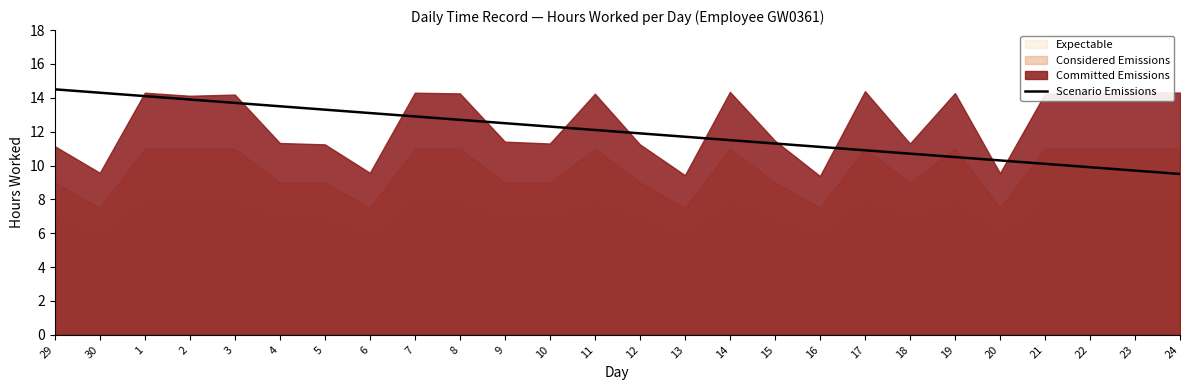

Approximately how many times larger is the value at 21 compared to 14?

0.9